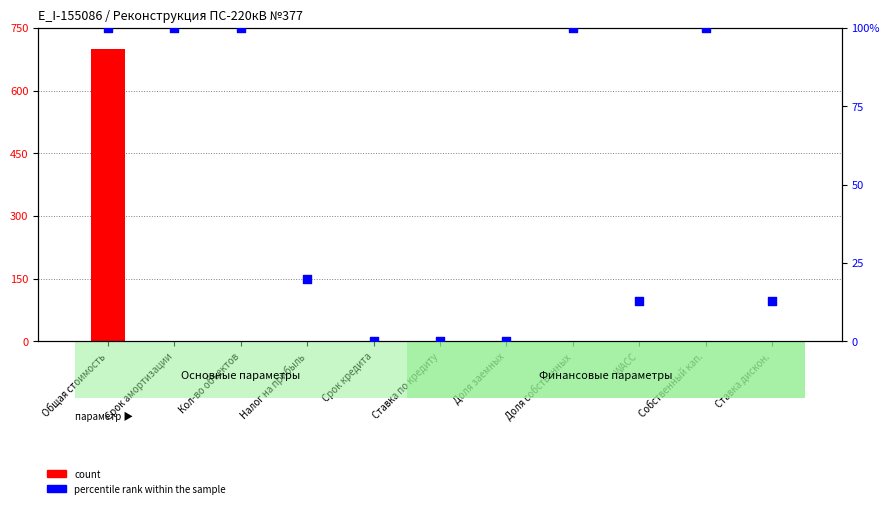

Which series has the largest Y range (max minus min)?

count